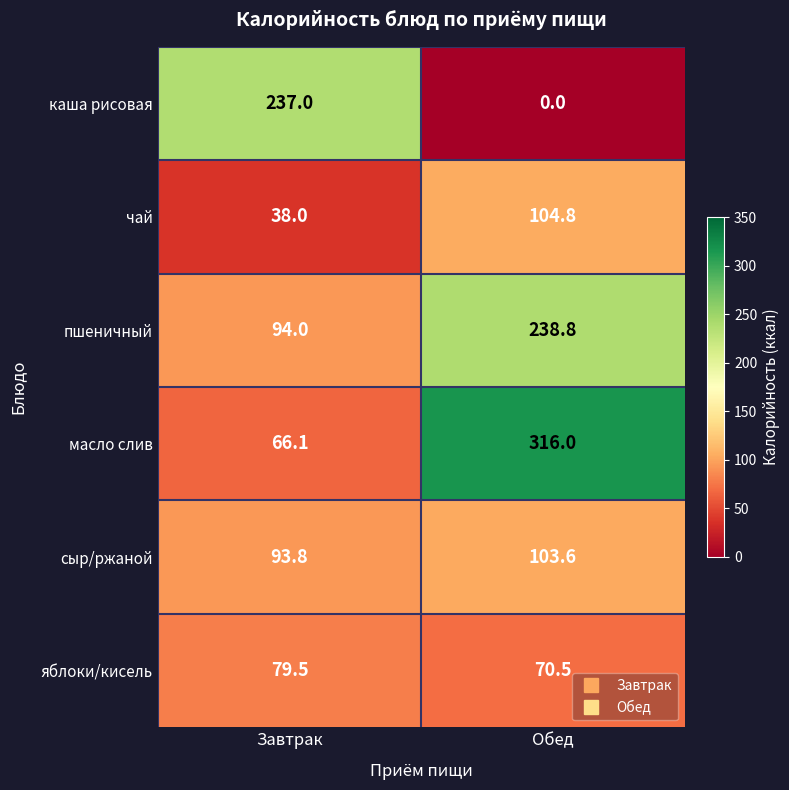

Which series has the largest range (max minus min)?

масло слив